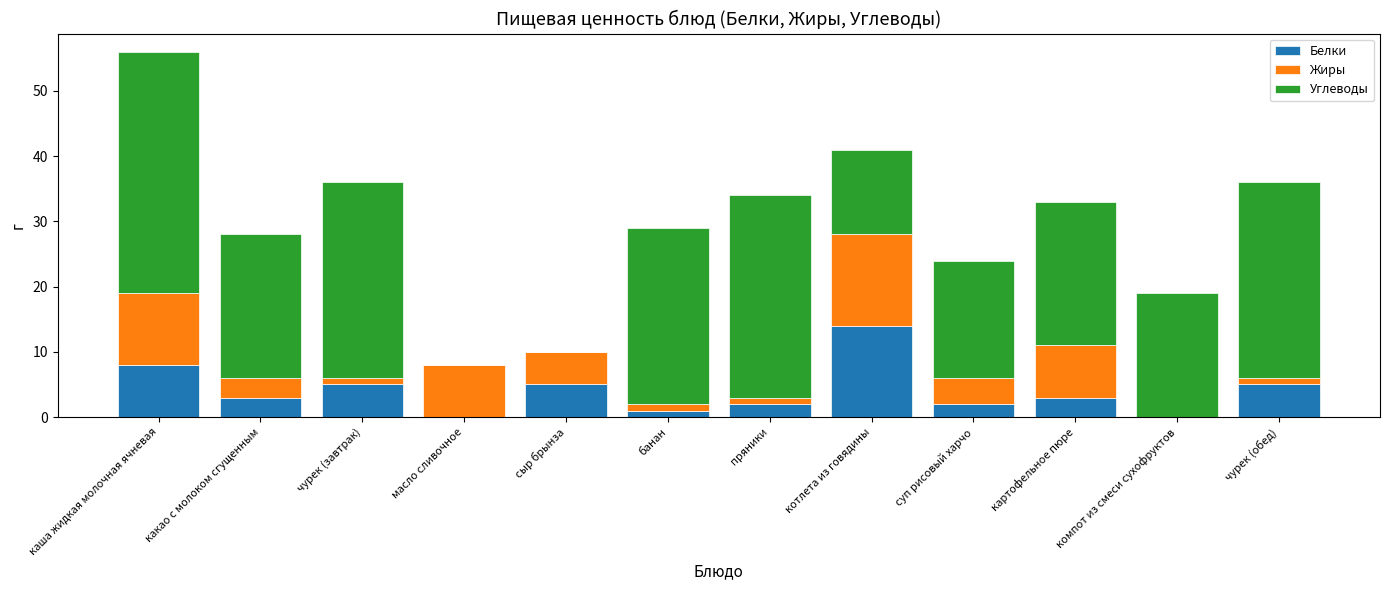

At which category is the sum across all series the highest?

каша жидкая молочная ячневая